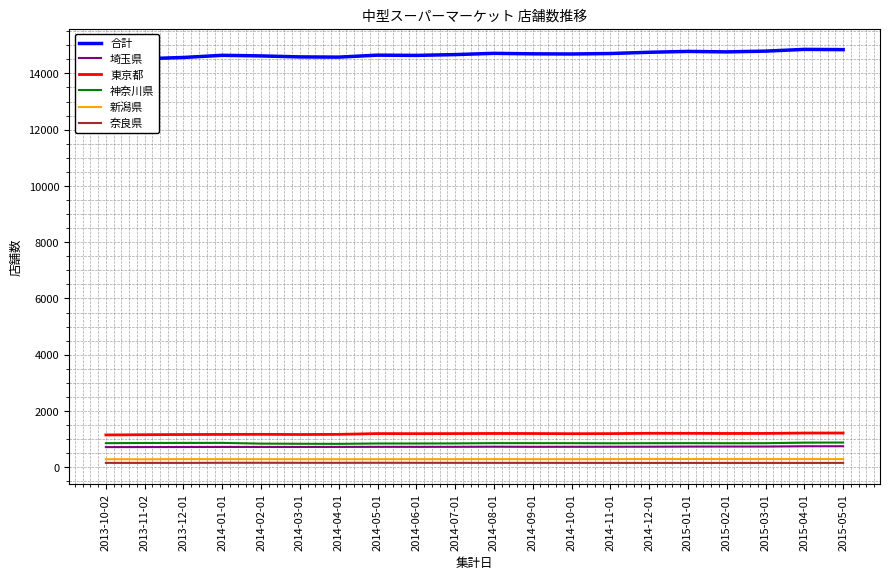

Rank the series by their maximum value, from highest to lowest.

合計, 東京都, 神奈川県, 埼玉県, 新潟県, 奈良県